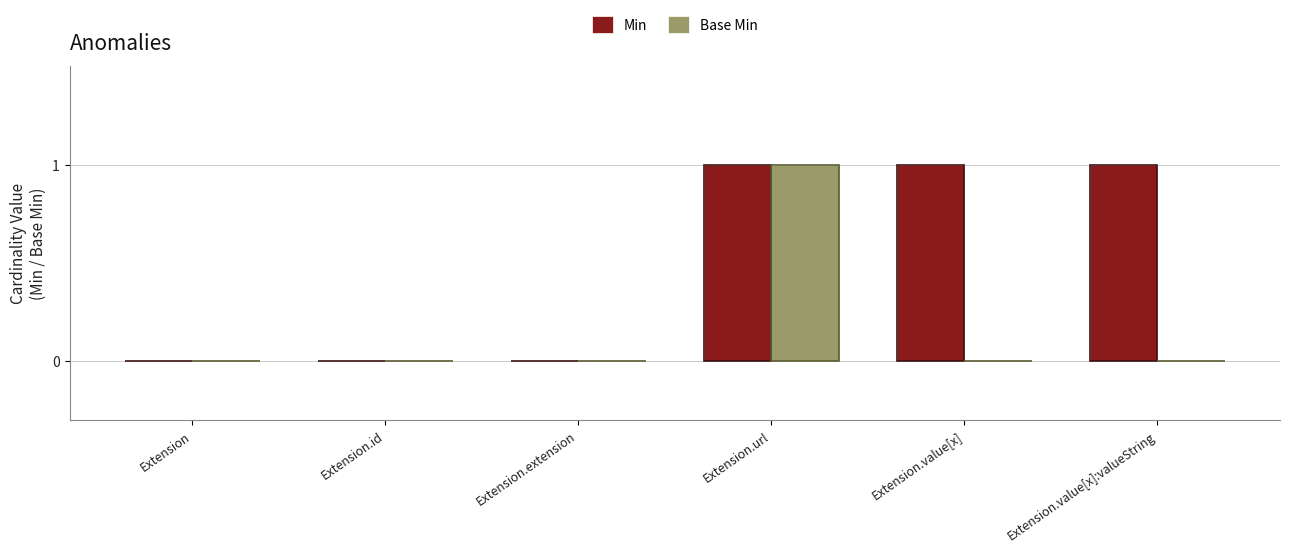

Which series has the largest total across all categories?

Min